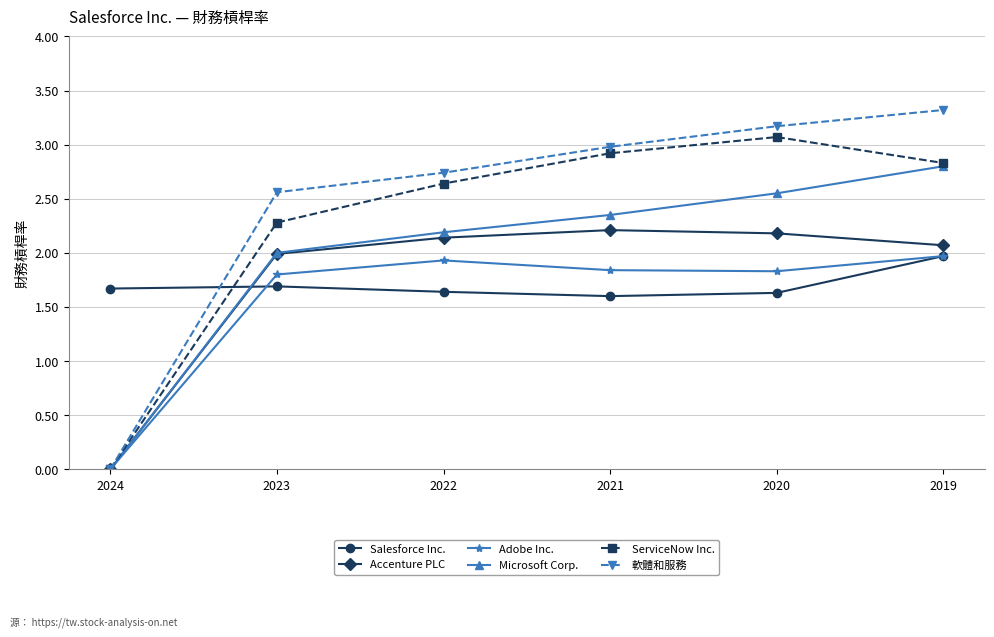

What is the difference between the maximum and minimum values in the Adobe Inc. series?

2.0